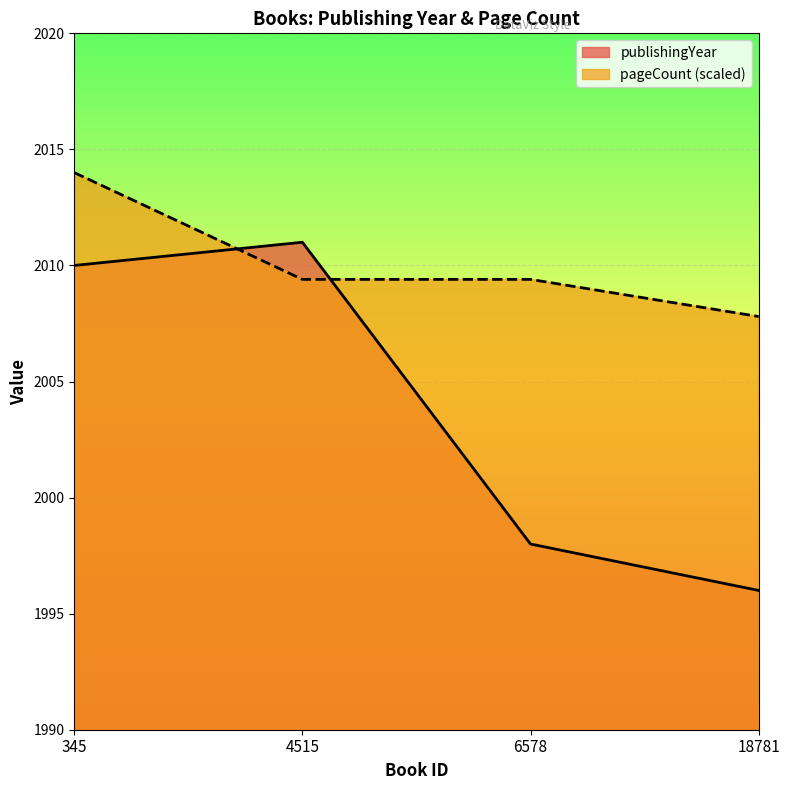

Is it true that publishingYear equals 956.2 at 345?

False